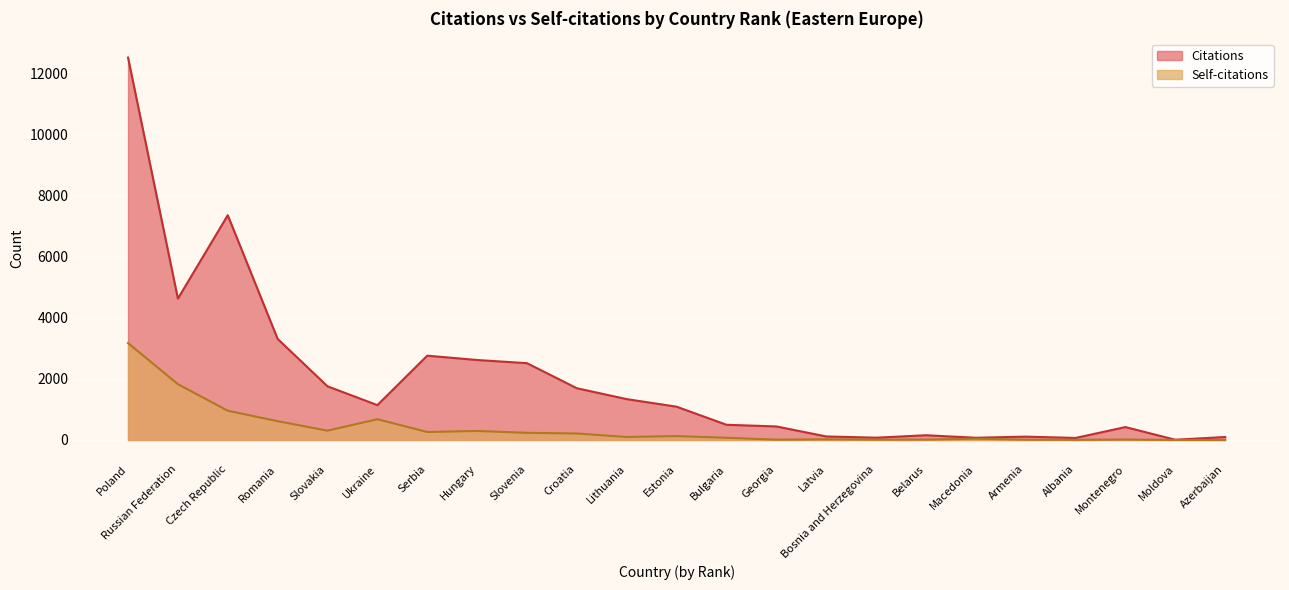

Which has a higher value, Croatia or Romania?

Romania